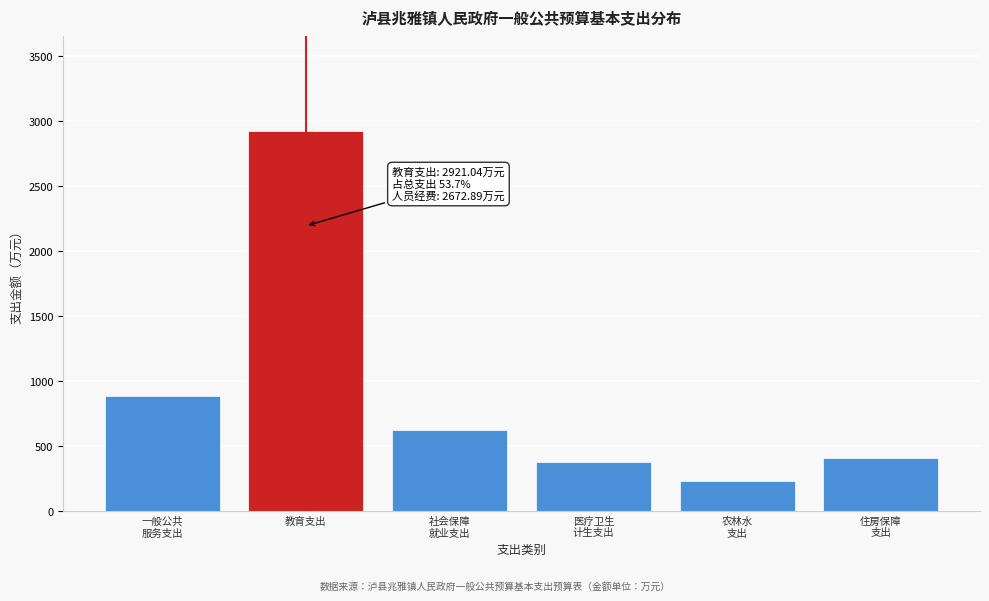

Reading left to right, what are all the values shown in this chart?

880.3	2921.0	624.4	378.9	228.2	405.4